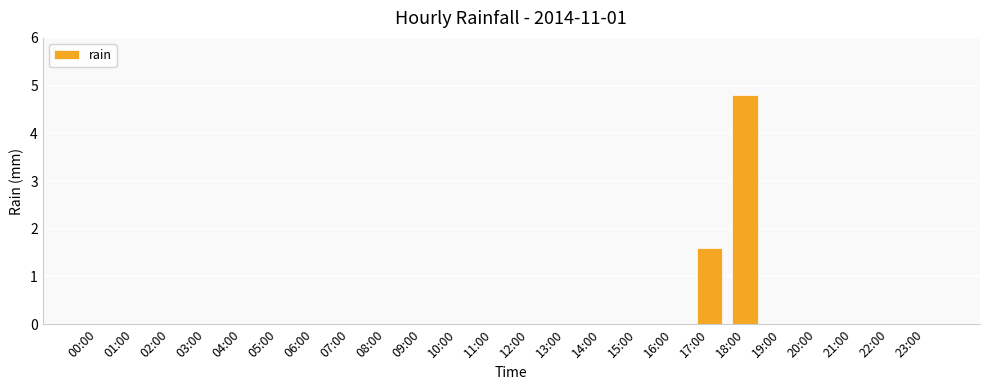

What is the greatest value displayed?

4.8